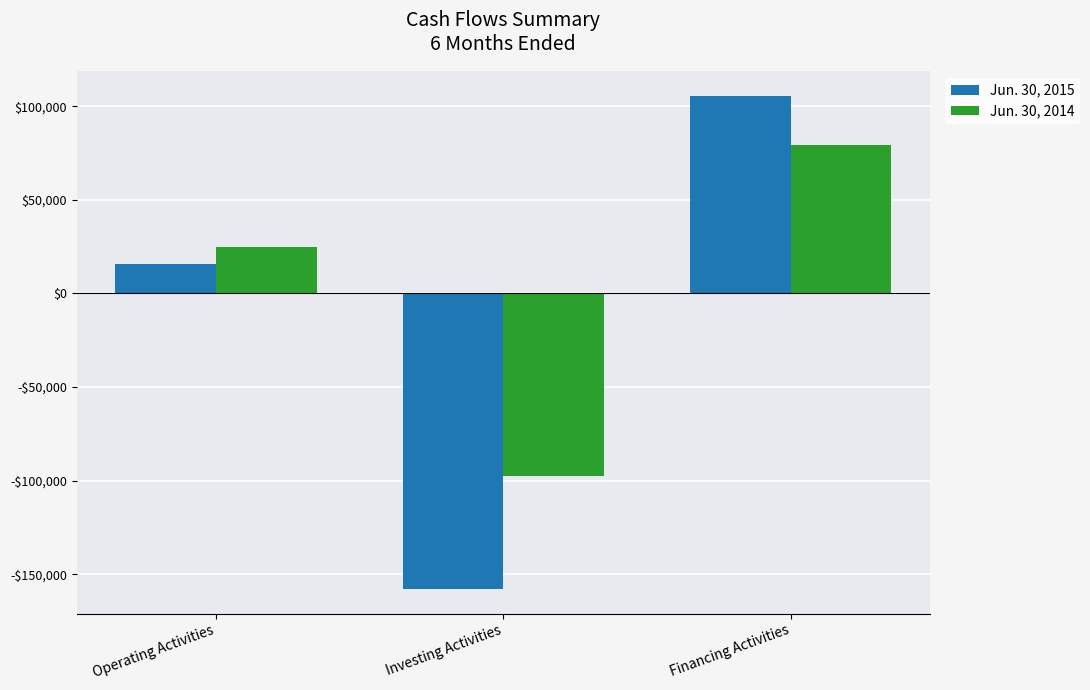

What position from the left is Financing Activities?

3